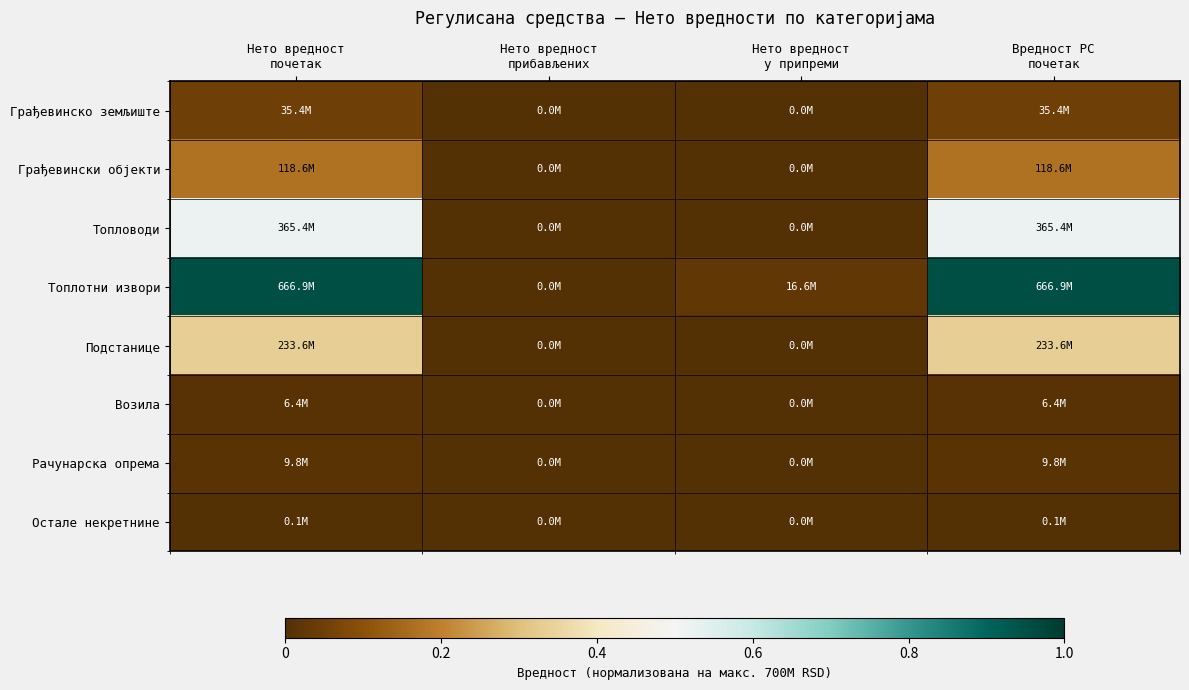

Reading left to right, extract all data points from this chart.

Грађевинско земљиште: Нето вредност
почетак=0.1	Нето вредност
прибављених=0.0	Нето вредност
у припреми=0.0	Вредност РС
почетак=0.1
Грађевински објекти: Нето вредност
почетак=0.2	Нето вредност
прибављених=0.0	Нето вредност
у припреми=0.0	Вредност РС
почетак=0.2
Топловоди: Нето вредност
почетак=0.5	Нето вредност
прибављених=0.0	Нето вредност
у припреми=0.0	Вредност РС
почетак=0.5
Топлотни извори: Нето вредност
почетак=1.0	Нето вредност
прибављених=0.0	Нето вредност
у припреми=0.0	Вредност РС
почетак=1.0
Подстанице: Нето вредност
почетак=0.3	Нето вредност
прибављених=0.0	Нето вредност
у припреми=0.0	Вредност РС
почетак=0.3
Возила: Нето вредност
почетак=0.0	Нето вредност
прибављених=0.0	Нето вредност
у припреми=0.0	Вредност РС
почетак=0.0
Рачунарска опрема: Нето вредност
почетак=0.0	Нето вредност
прибављених=0.0	Нето вредност
у припреми=0.0	Вредност РС
почетак=0.0
Остале некретнине: Нето вредност
почетак=0.0	Нето вредност
прибављених=0.0	Нето вредност
у припреми=0.0	Вредност РС
почетак=0.0